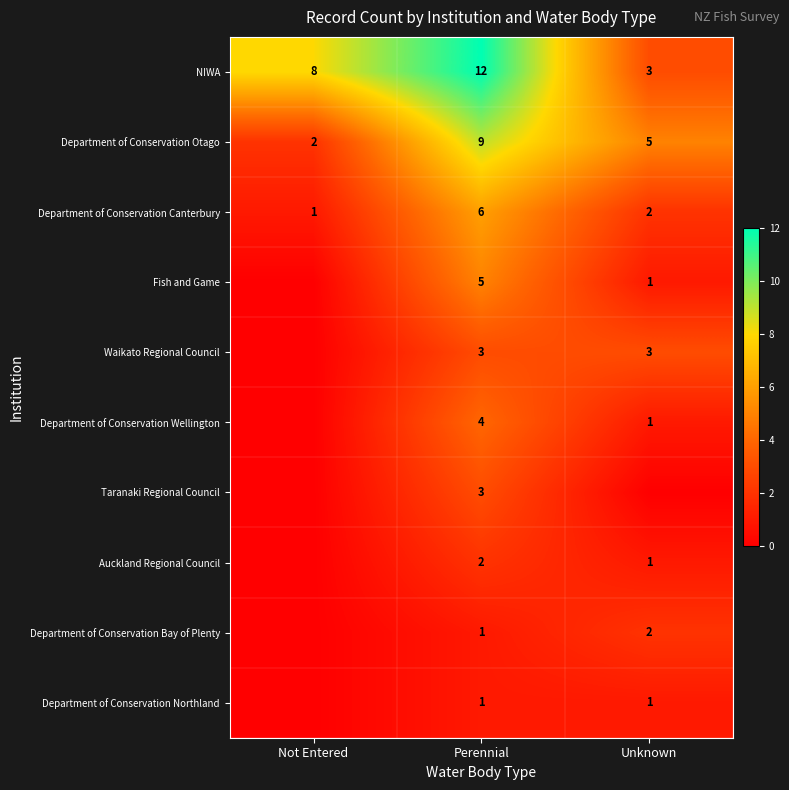

The value of Department of Conservation Canterbury at Not Entered is 2. True or false?

False